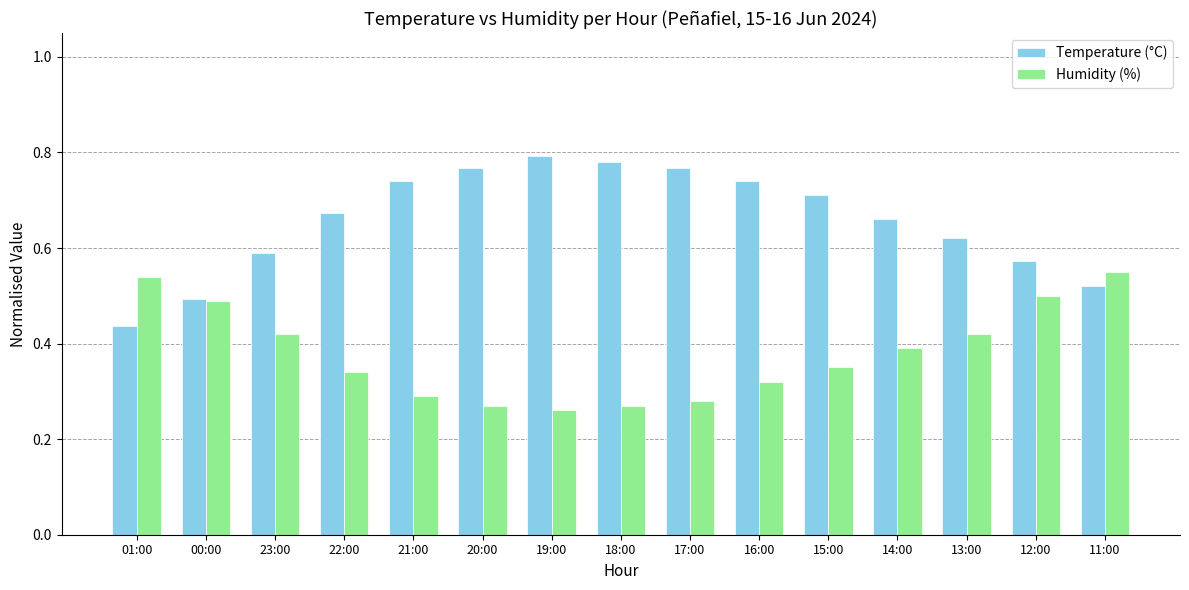

How many categories are shown in the chart?

15